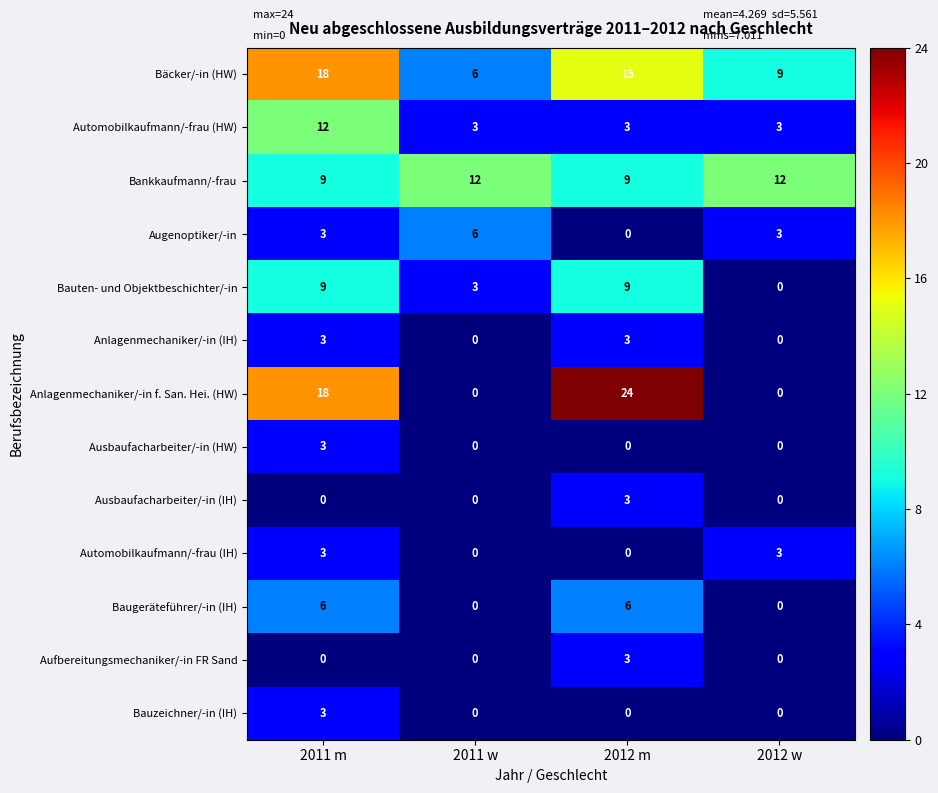

What is the sum of the Bankkaufmann/-frau values at 2011 m and 2012 m?

18